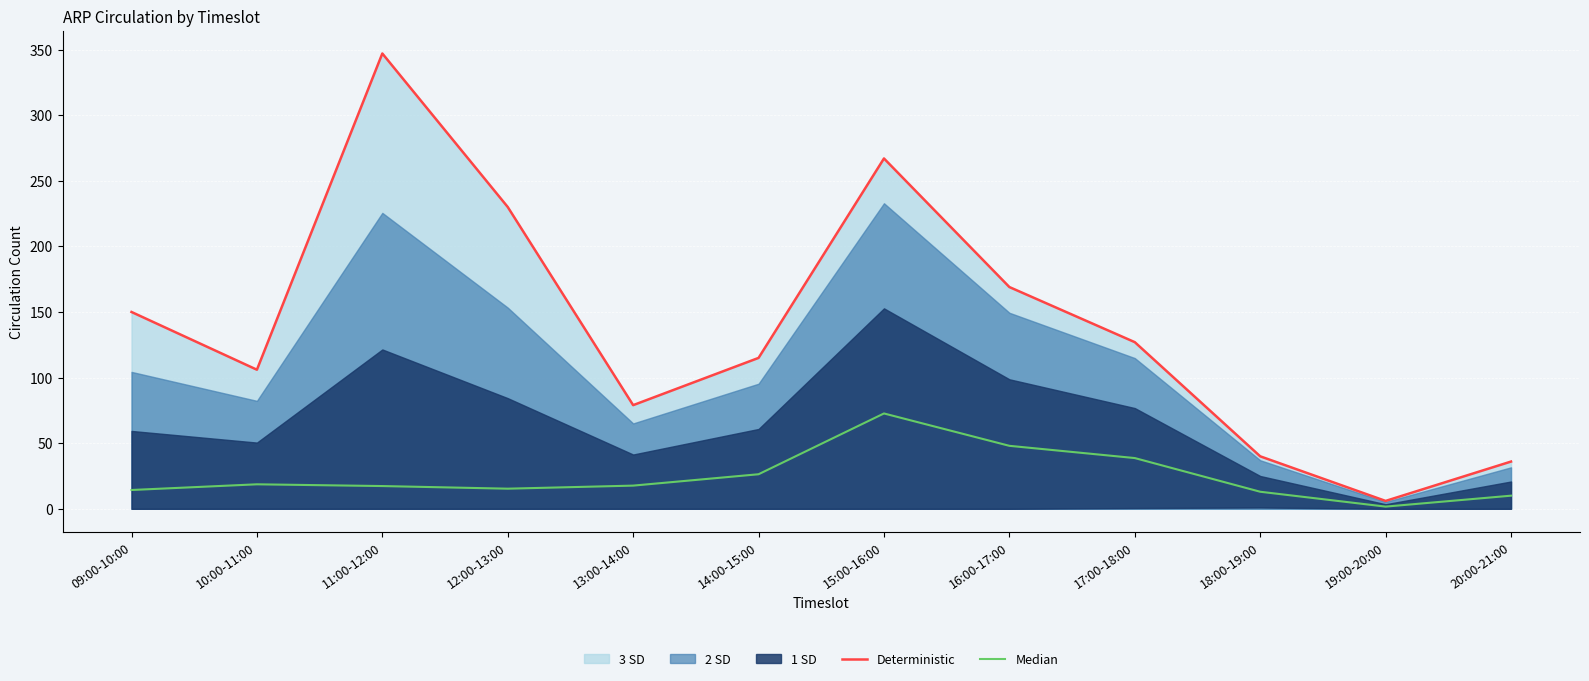

True or false: Deterministic and Median cross at least once.

False